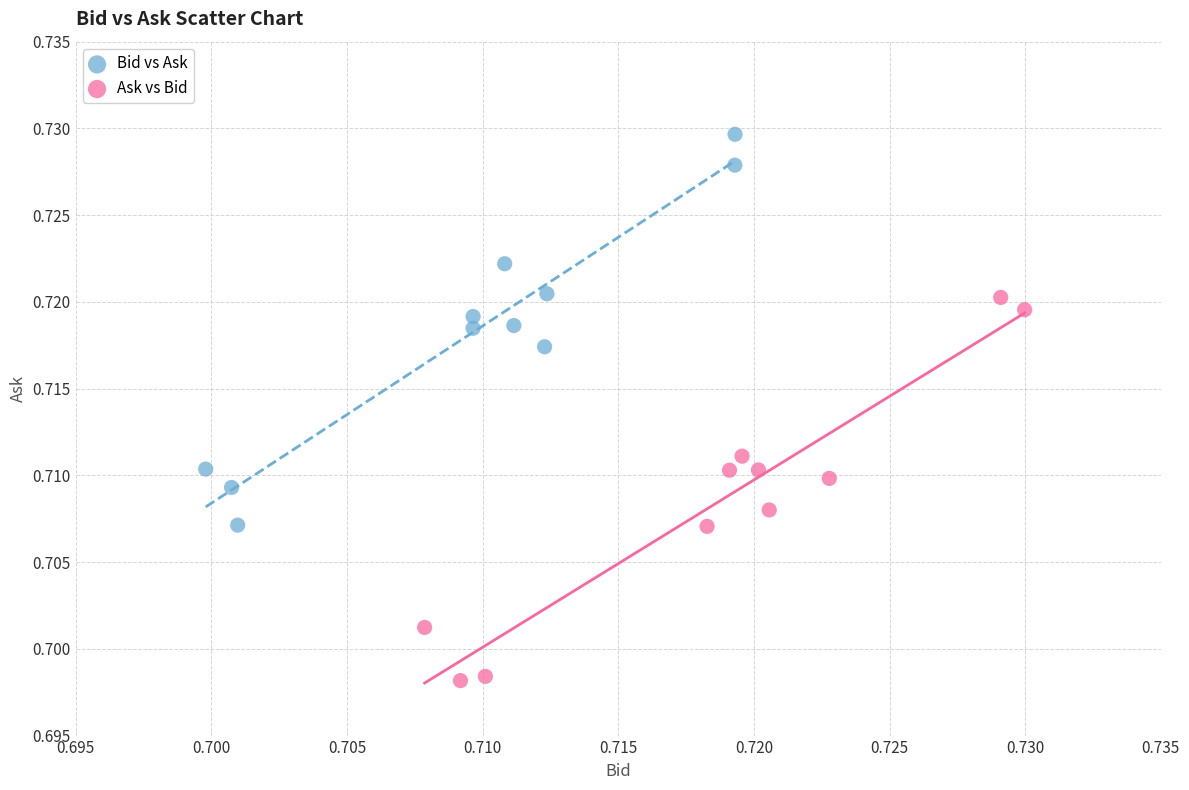

Which series reaches the minimum Y coordinate?

Ask vs Bid